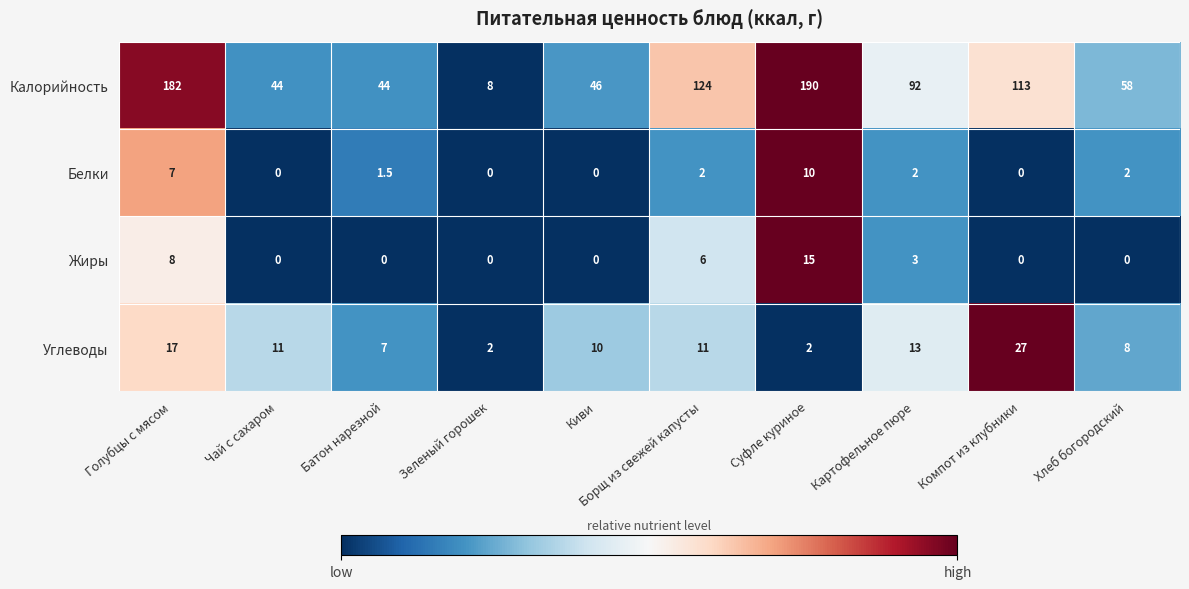

List the series in order of their peak value, highest first.

Калорийность, Углеводы, Жиры, Белки